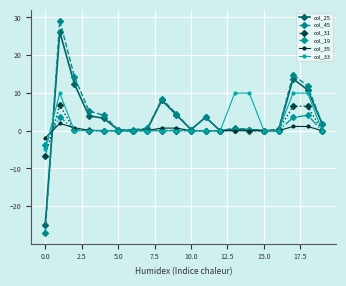

What is the difference between the second highest and second lowest values in the col_19 series?

3.7